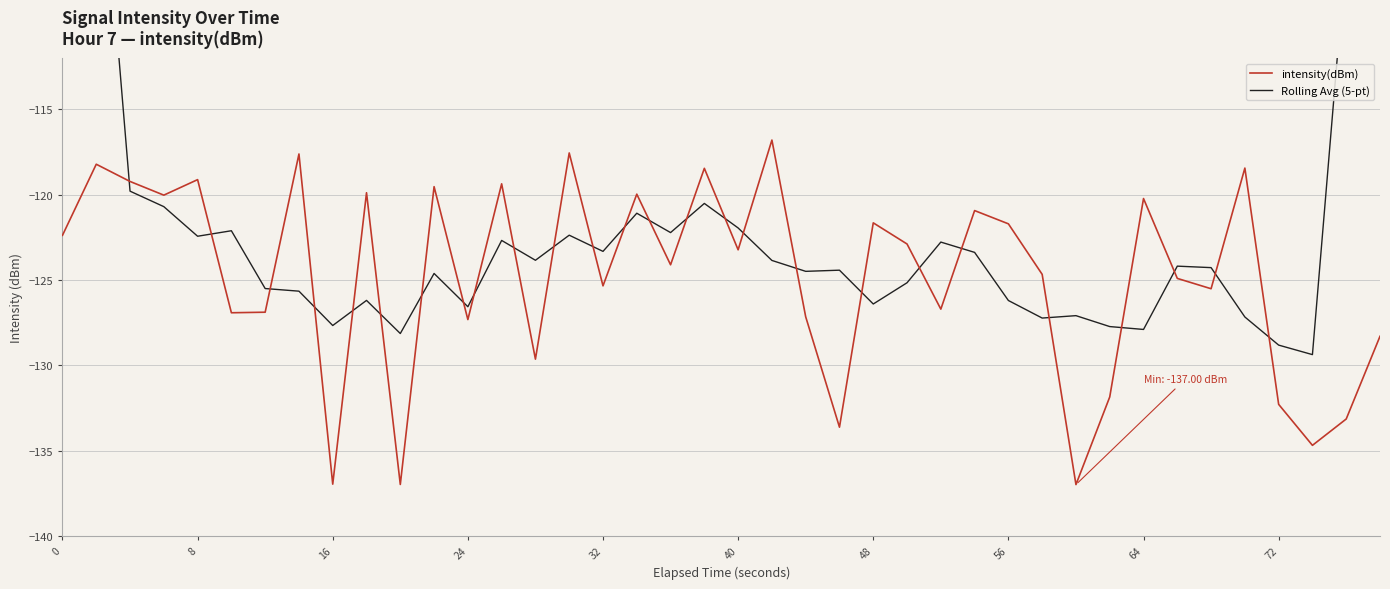

The value of intensity(dBm) at 32 is -53.0. True or false?

False